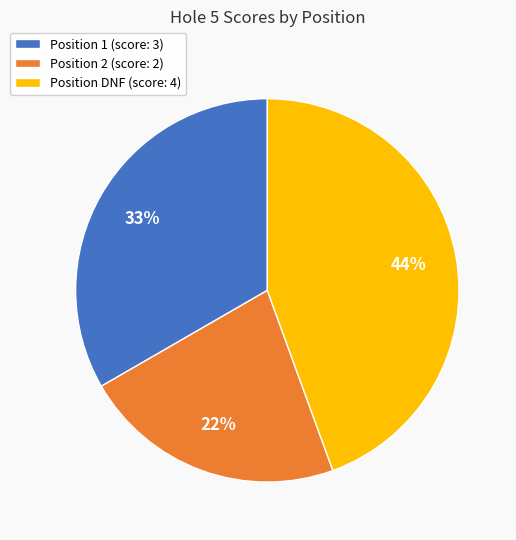

True or false: Position 1 (score: 3) accounts for 33% of the total.

True